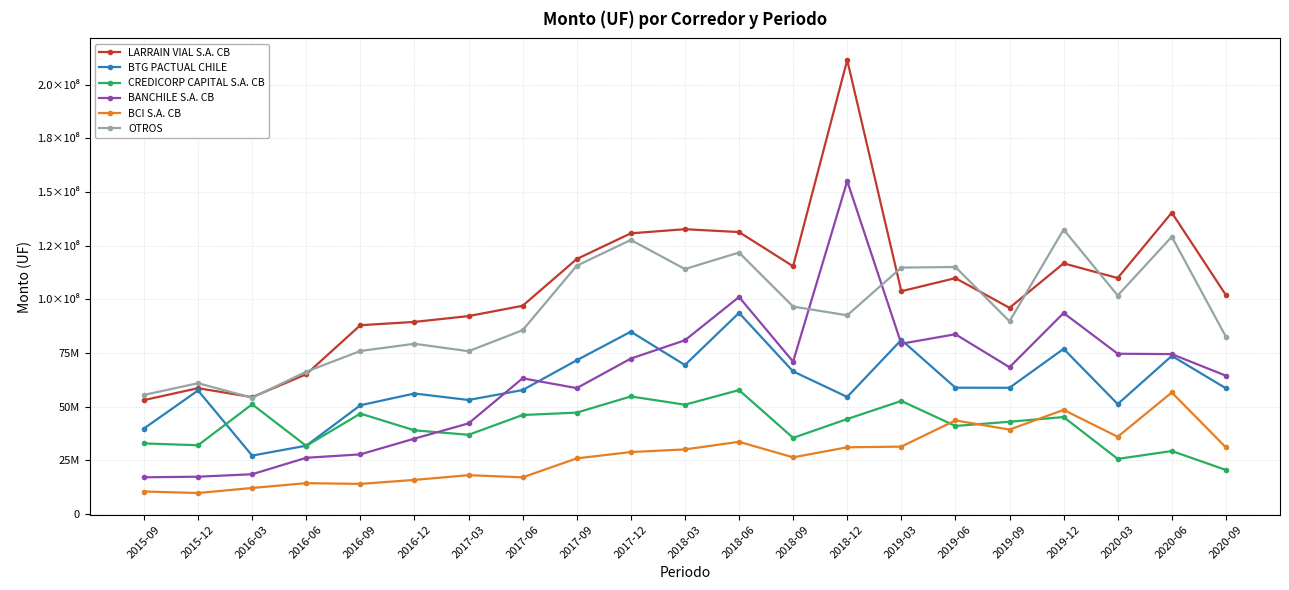

What are all the series names shown in the legend?

LARRAIN VIAL S.A. CB, BTG PACTUAL CHILE, CREDICORP CAPITAL S.A. CB, BANCHILE S.A. CB, BCI S.A. CB, OTROS